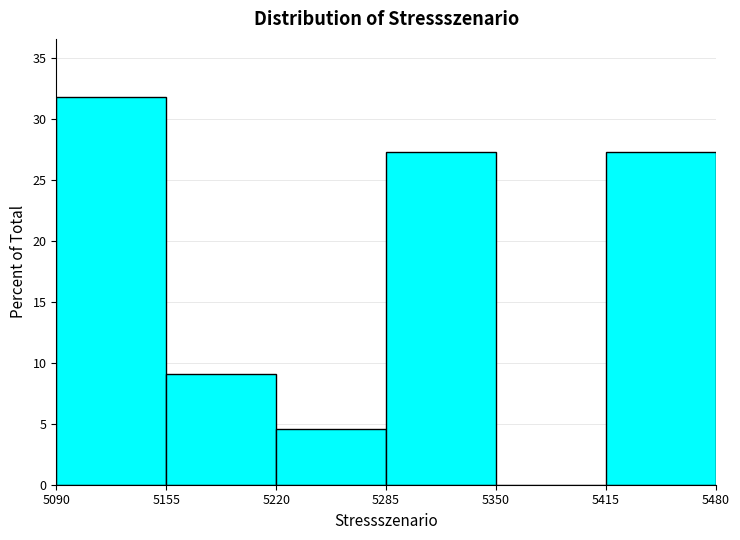

Reading left to right, list every bar in this chart as the range it spans on the x-axis followed by its height. The values are not printed on the chart, so give them approximately, as read against the axis.

5090 to 5155: 32.0
5155 to 5220: 9.0
5220 to 5285: 4.5
5285 to 5350: 27.5
5350 to 5415: 0
5415 to 5480: 27.5